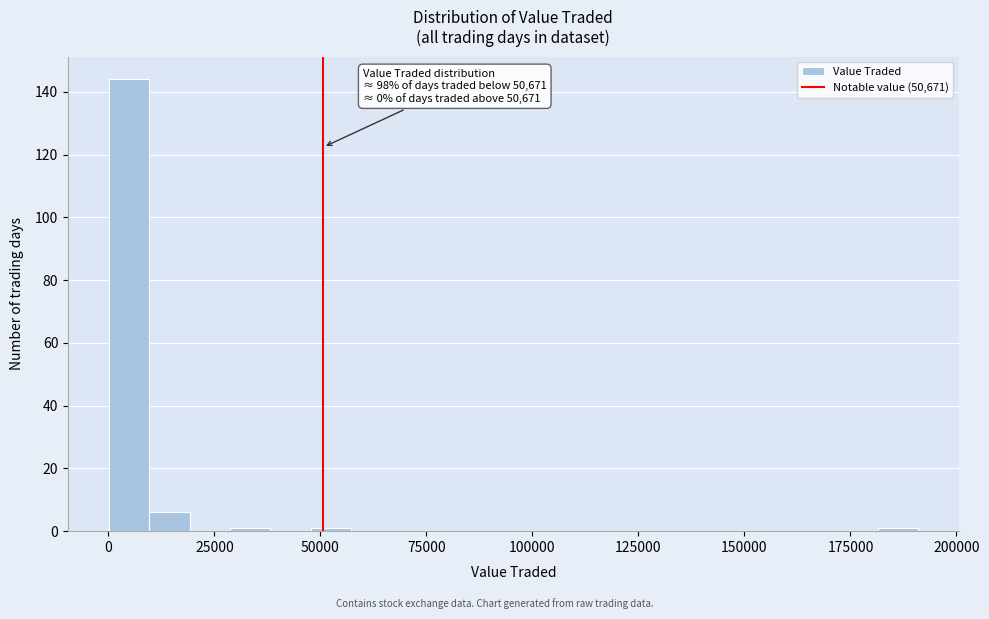

Around what value on the x-axis is the tallest bar? Give the approximate position of its centre, as read against the axis.

5000